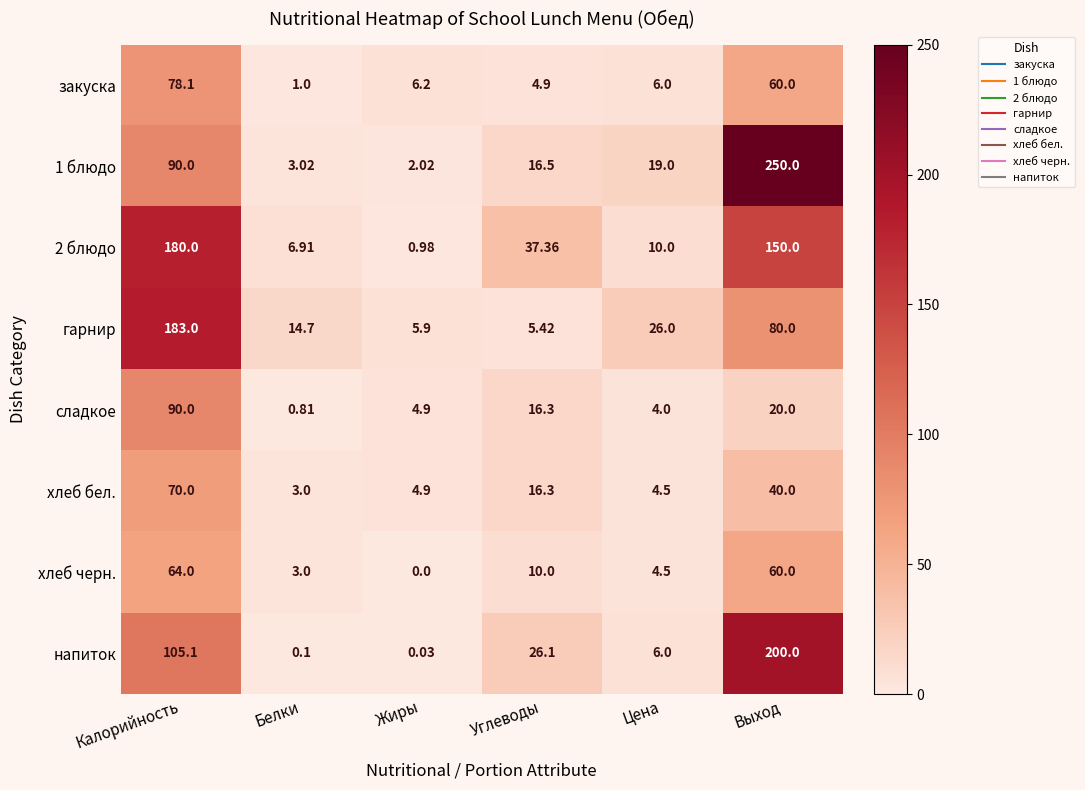

Rank the categories by гарнир value from highest to lowest.

Калорийность, Выход, Цена, Белки, Жиры, Углеводы